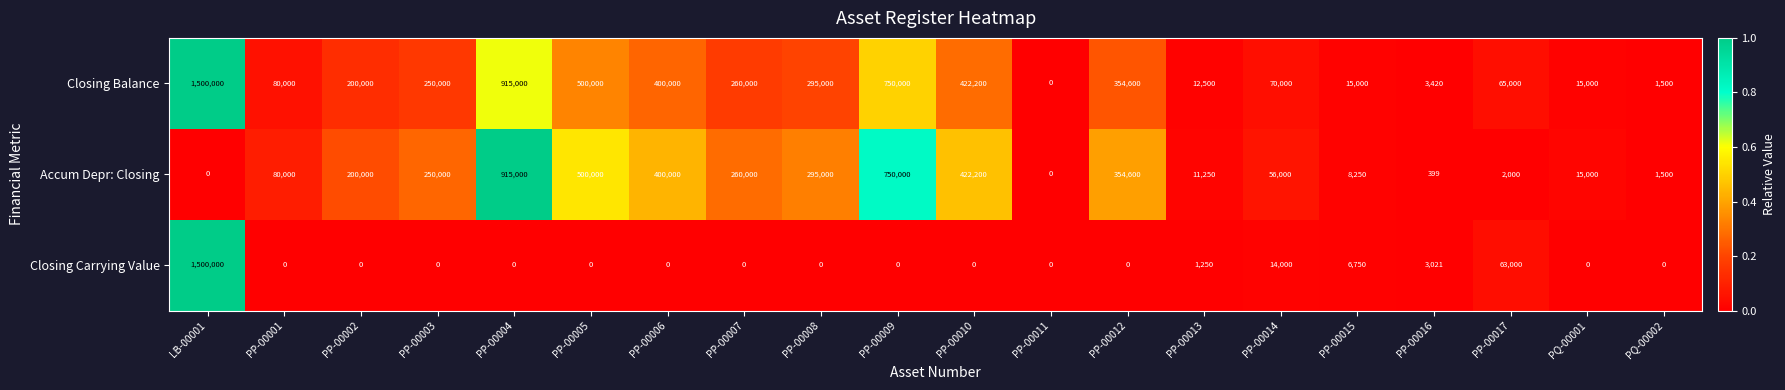

Which series changed the most between PP-00009 and PP-00015?

Accum Depr: Closing